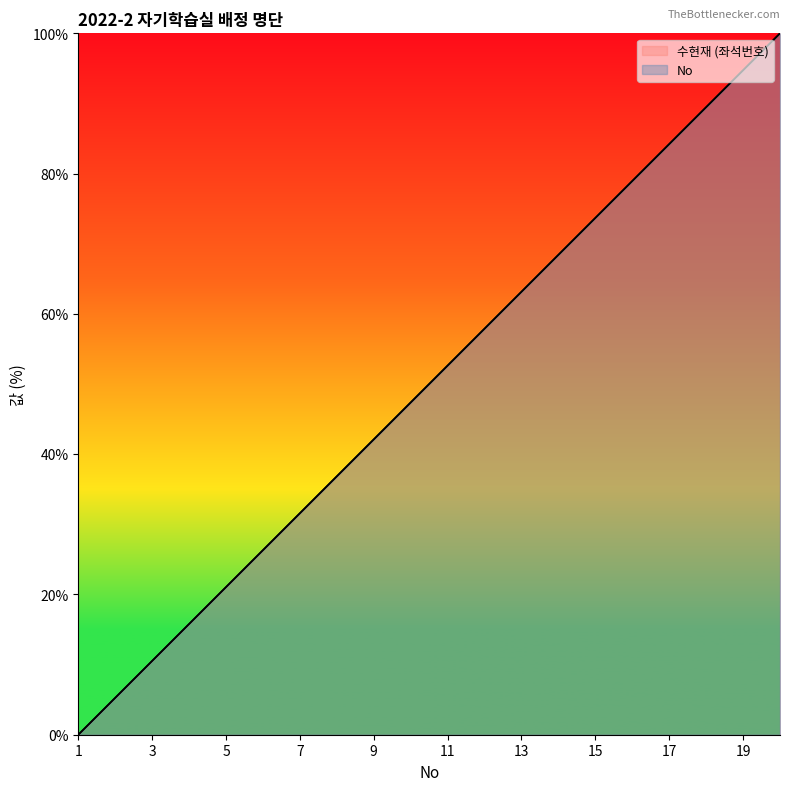

At which category is the sum across all series the highest?

20